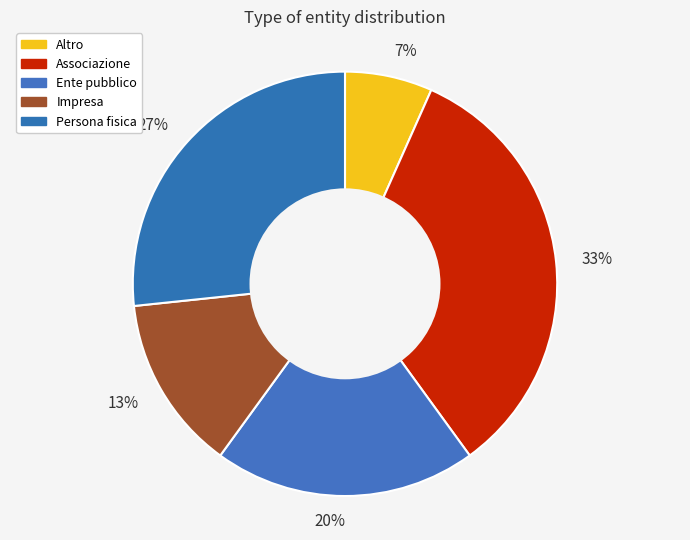

Approximately how many times larger is the value at 20% compared to 33%?

0.6